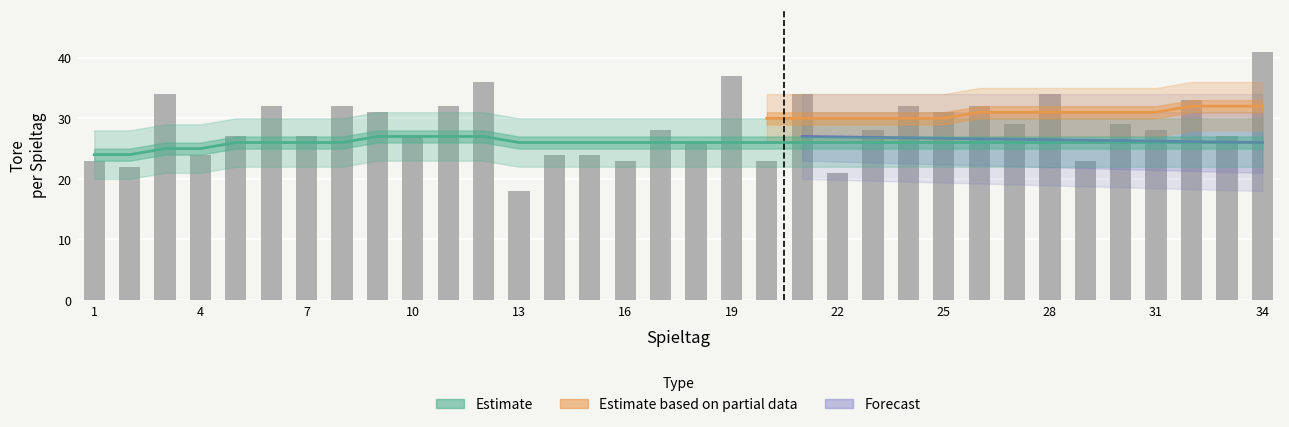

True or false: the data shows 52 at 30.

False